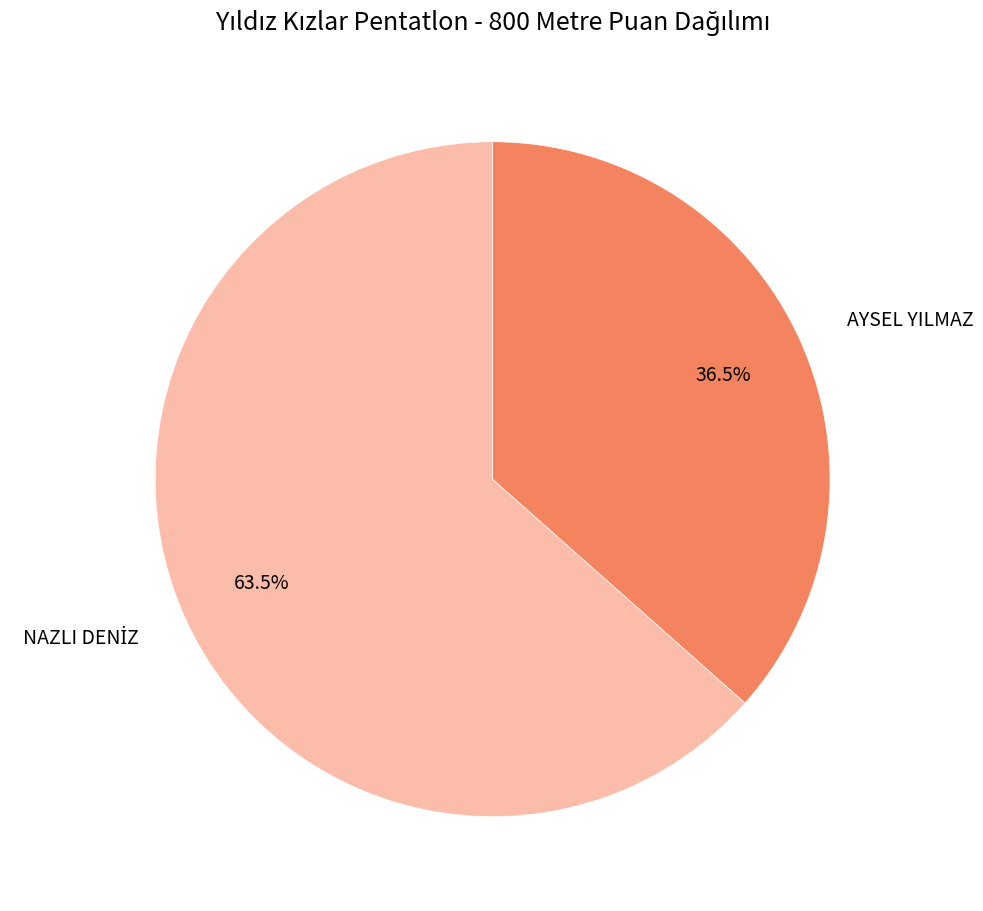

How many slices are in this pie chart?

2